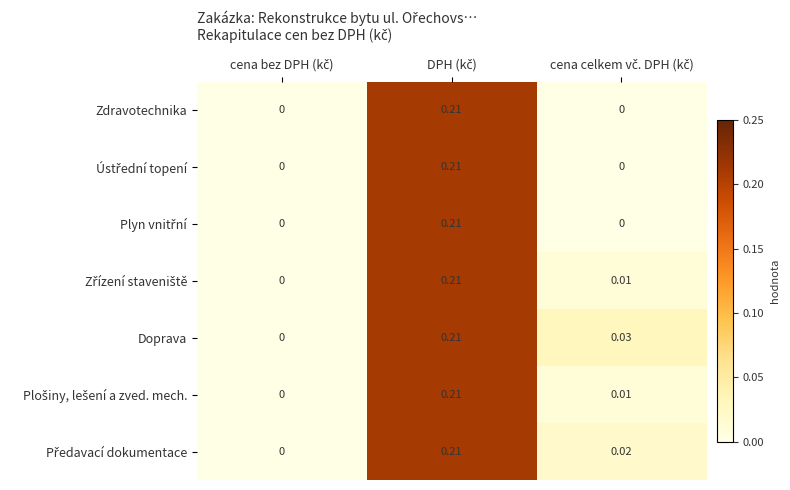

Which series has the largest total across all categories?

Doprava